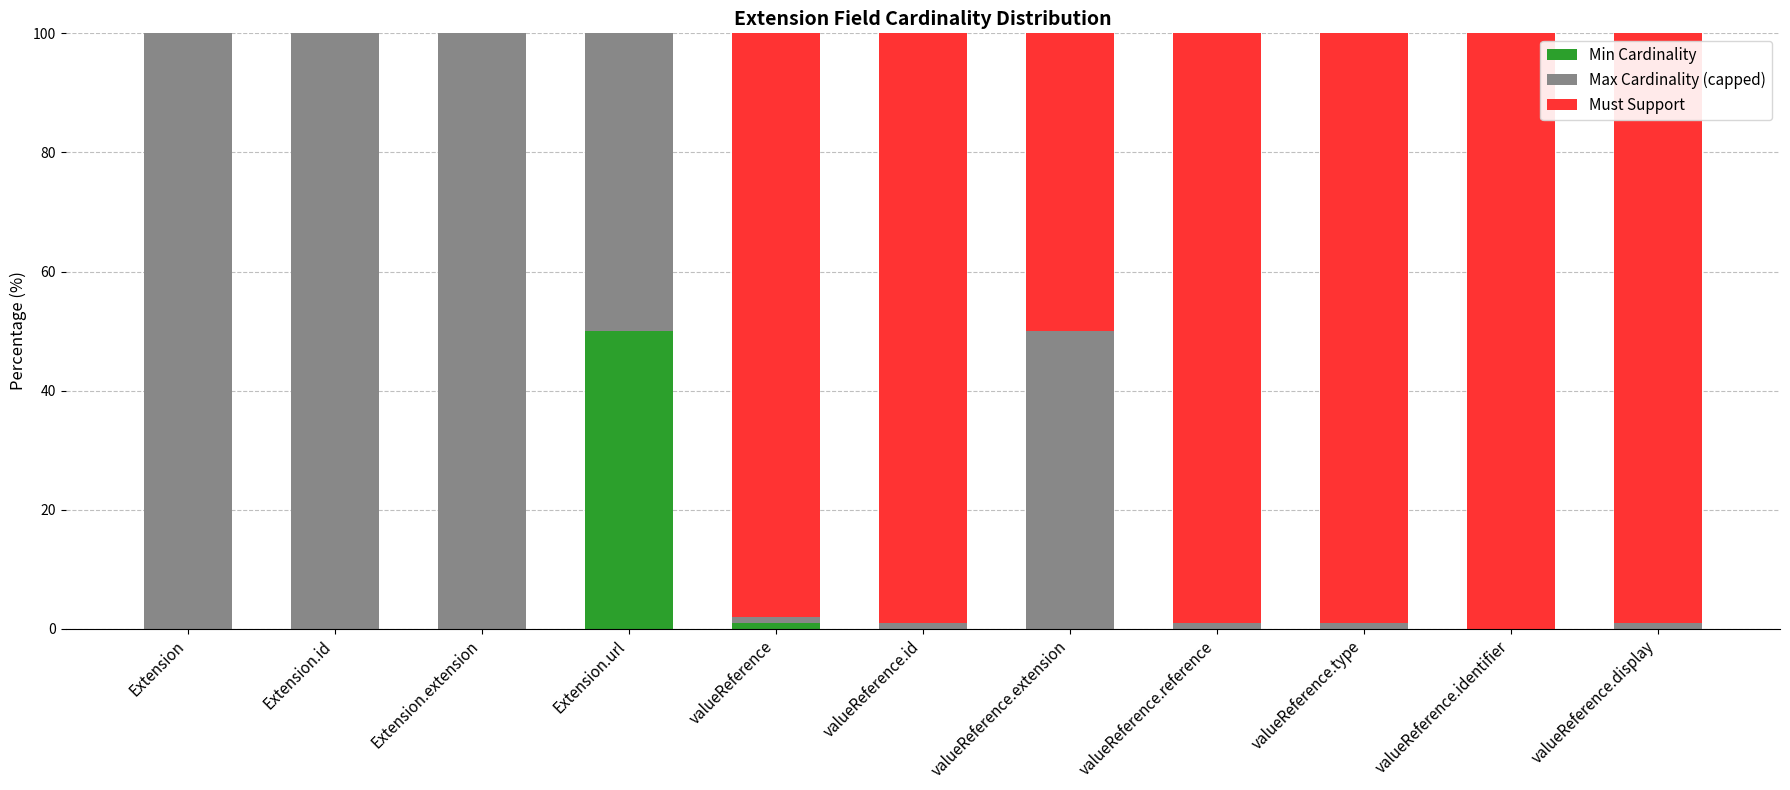

What is the sum of all Min Cardinality values?

51.0